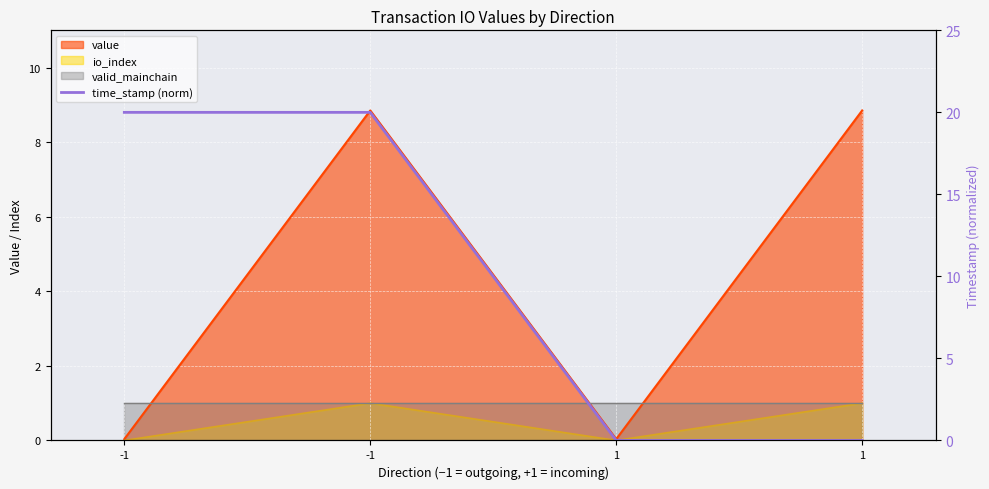

Reading right to left, extract all data points from this chart.

1=0	1=0	-1=20	-1=20